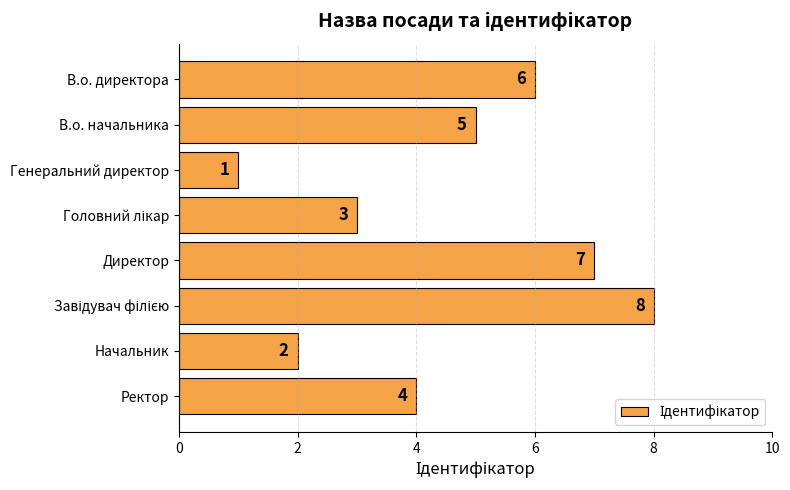

What is the value of the 6th bar from the top?

8